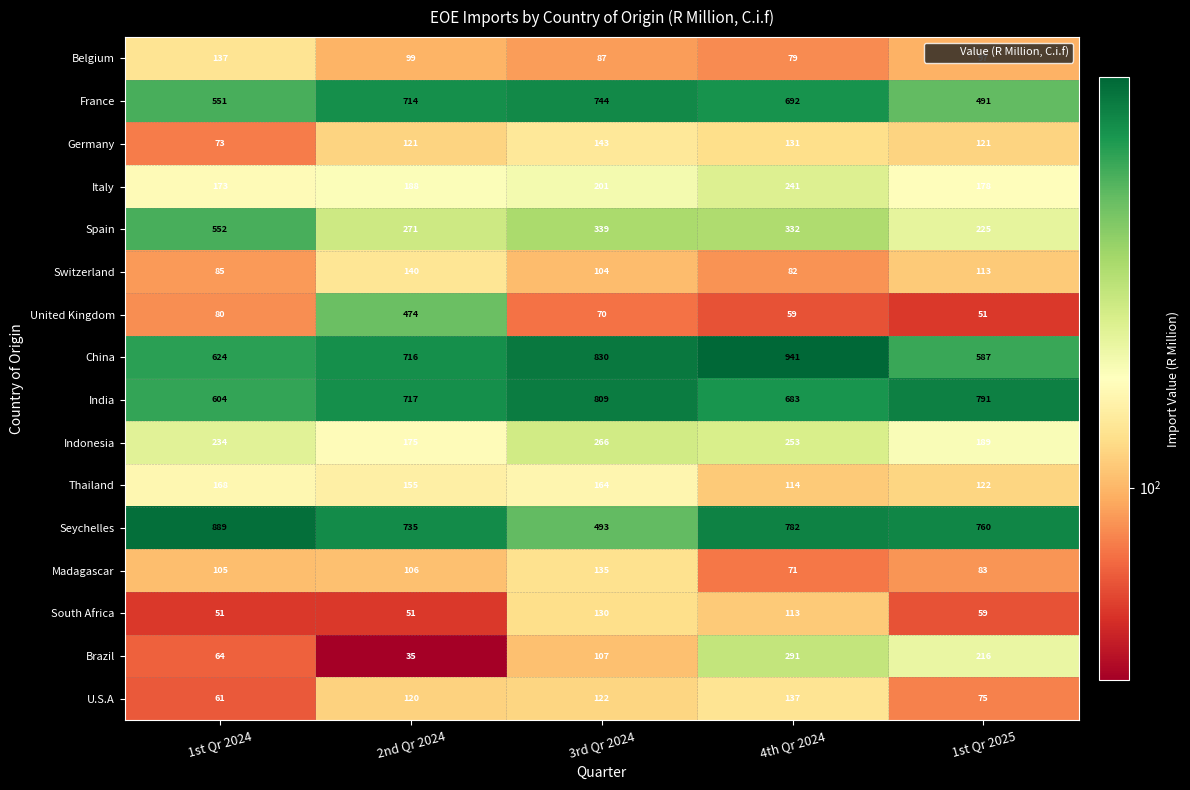

Which series changed the most between 2nd Qr 2024 and 1st Qr 2025?

United Kingdom